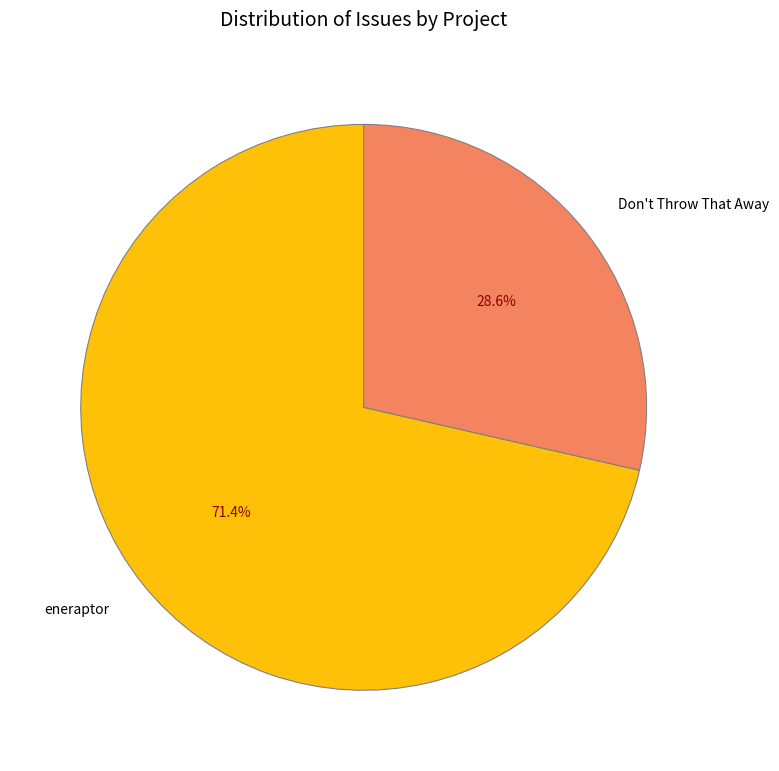

What percentage is the eneraptor slice, to the nearest percent?

71%